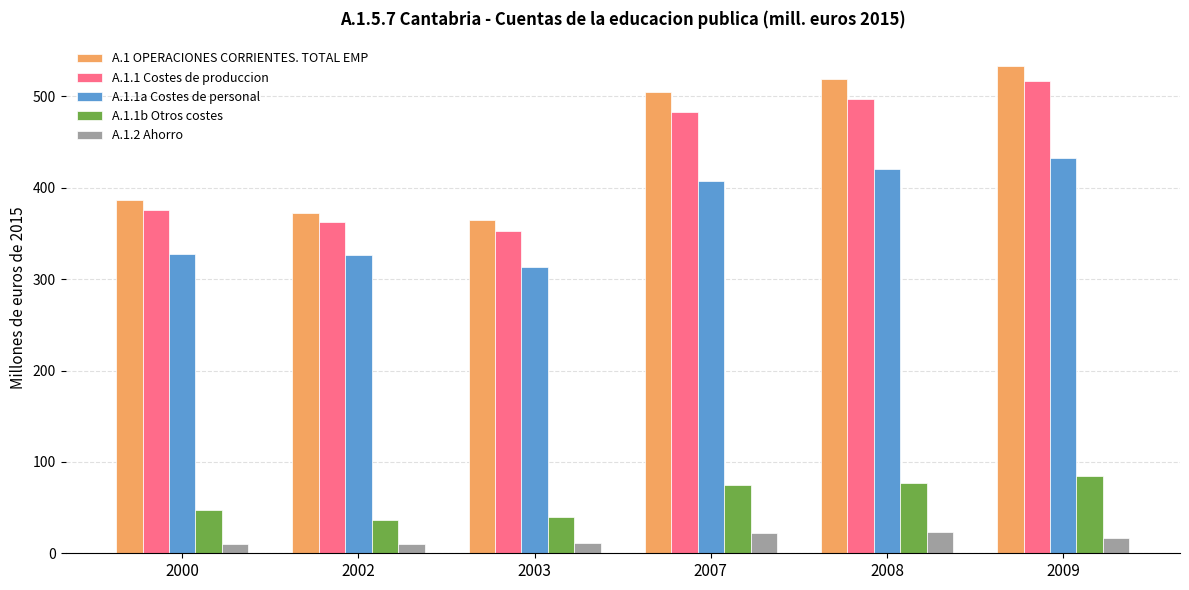

Which series has the widest spread of values?

A.1 OPERACIONES CORRIENTES. TOTAL EMP